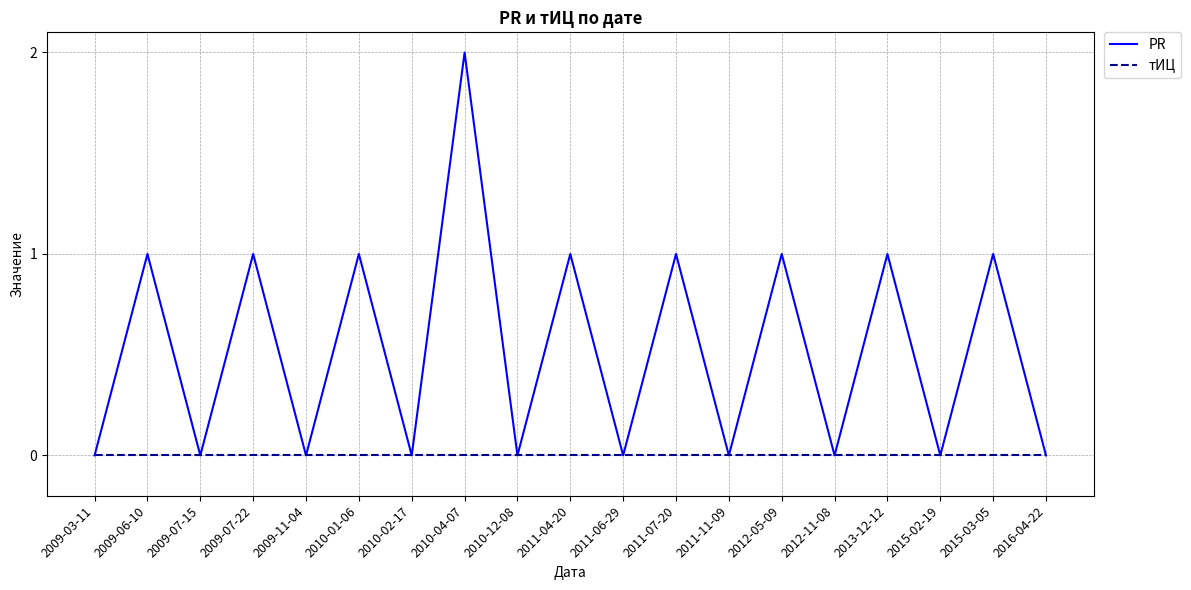

What position from the left is 2012-11-08?

15